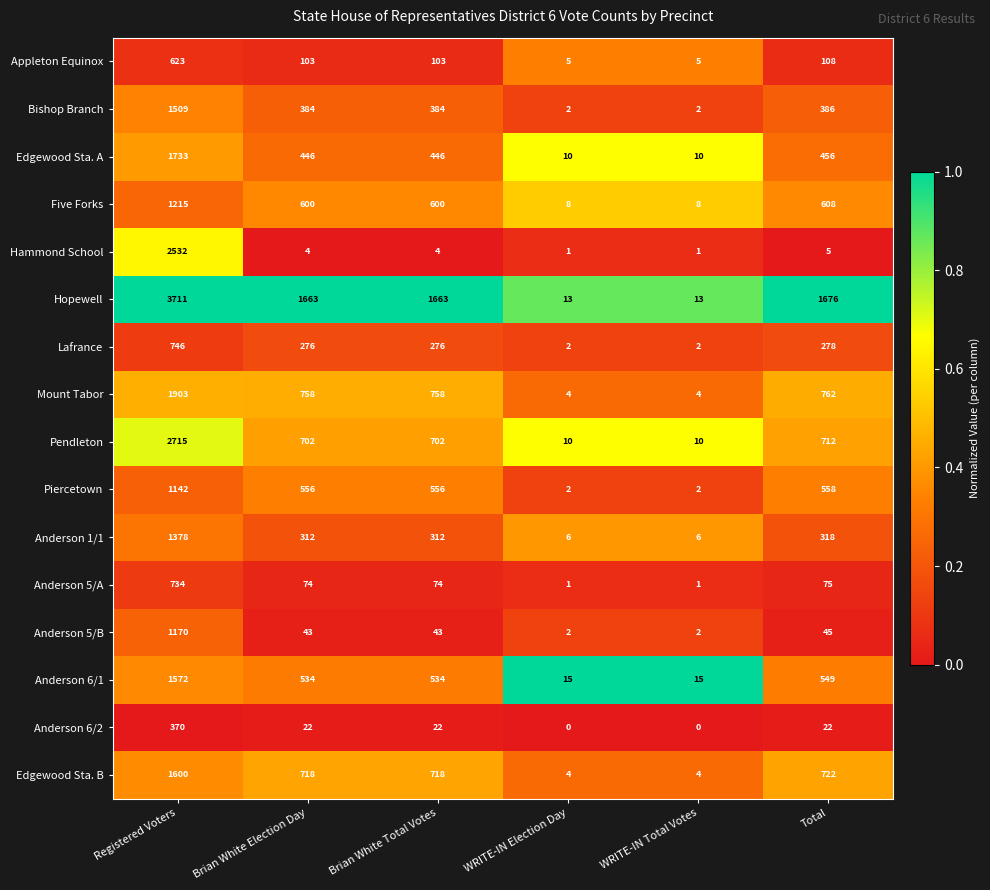

What is the difference between the second highest and minimum values in the Bishop Branch series?

384